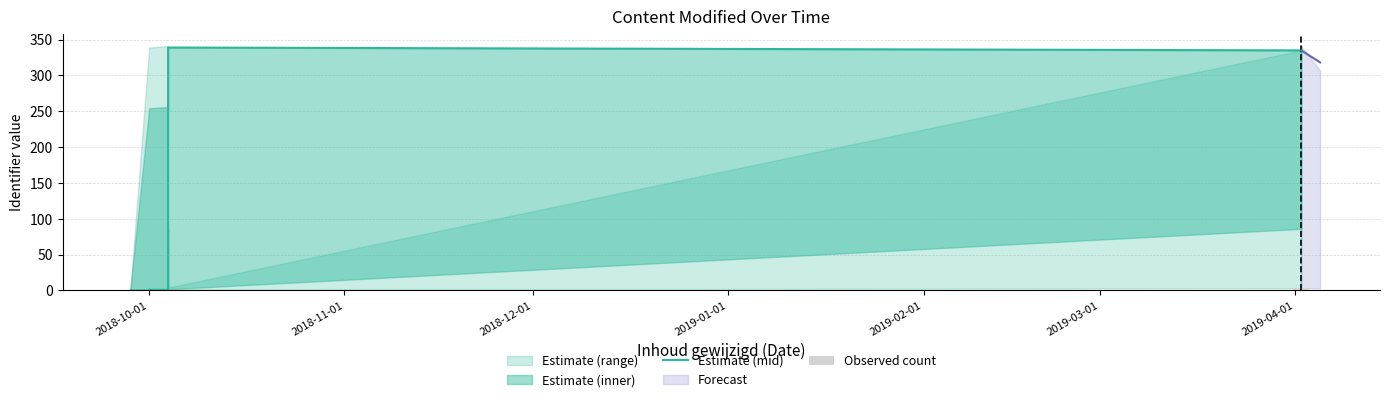

Are the bars horizontal?

No